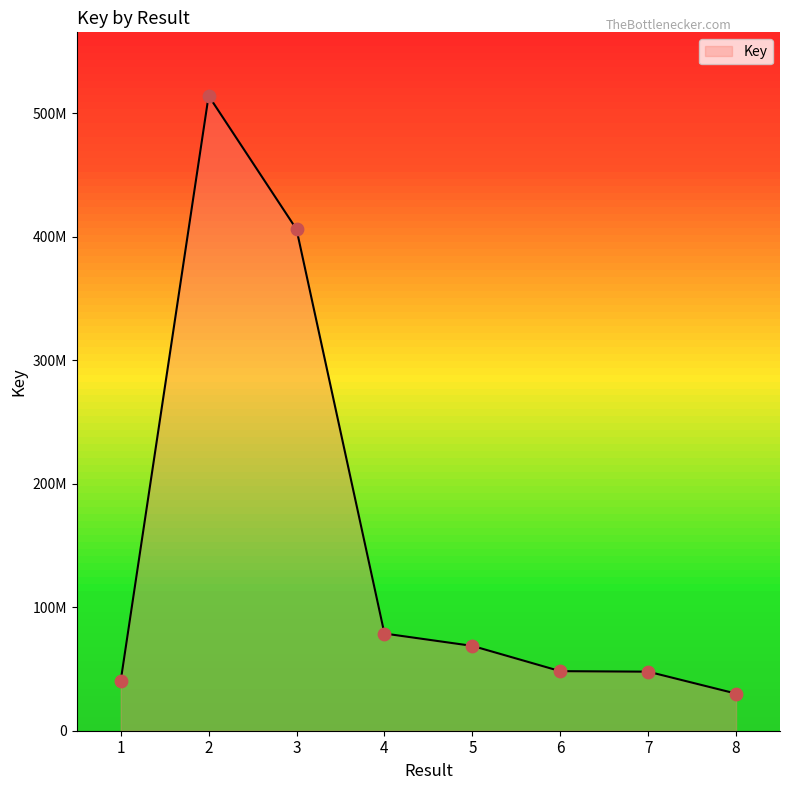

Between 8 and 2, which is larger?

2